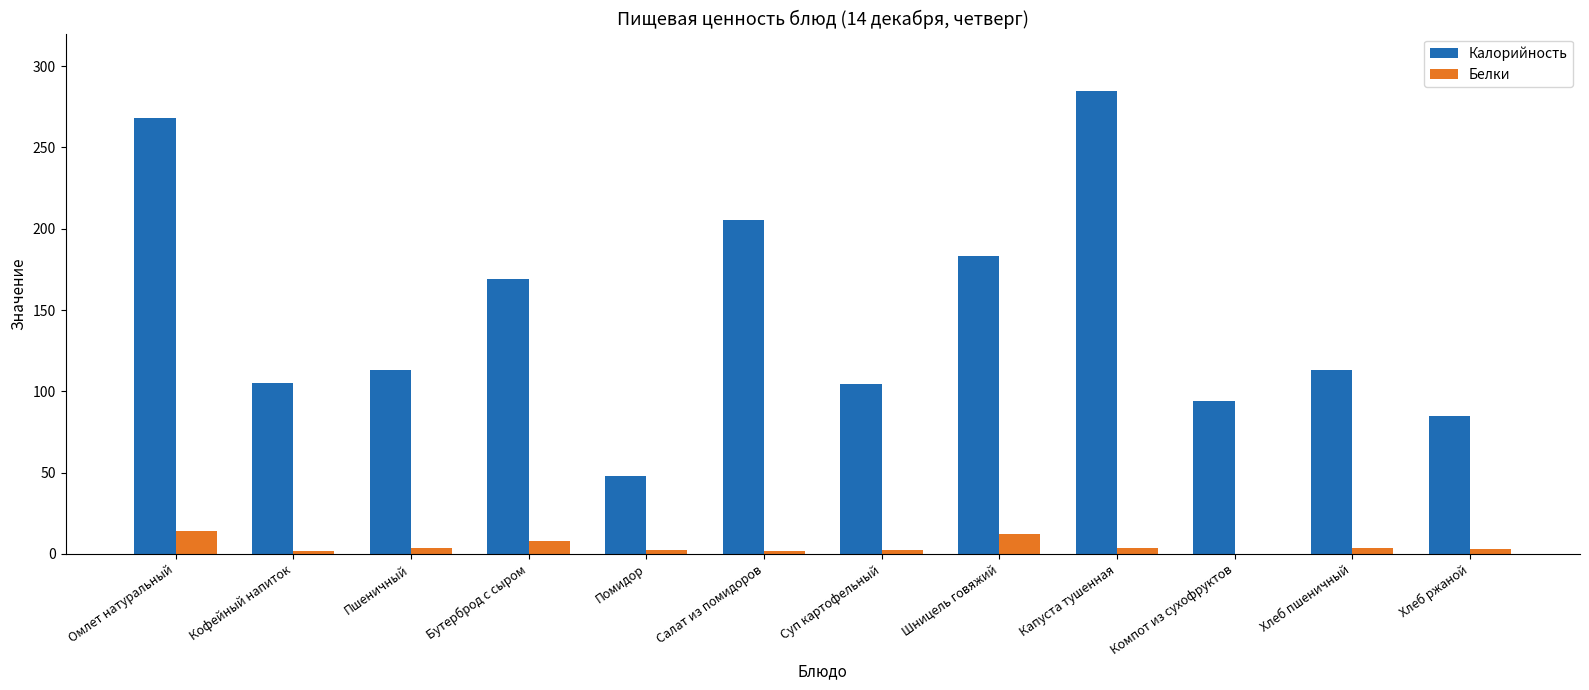

Where does the Белки series first go above 3?

Омлет натуральный